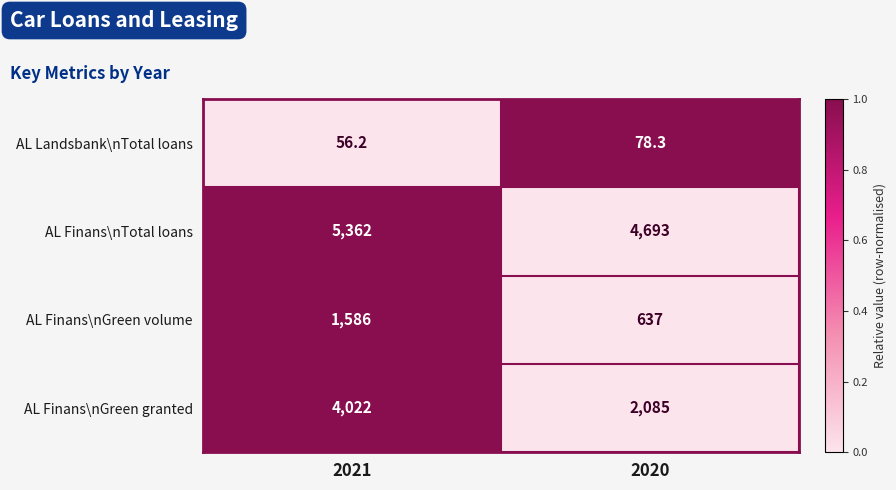

Reading left to right, what are all the values shown in this chart?

AL Landsbank\nTotal loans: 2021=56.2	2020=78.3
AL Finans\nTotal loans: 2021=5362.0	2020=4693.0
AL Finans\nGreen volume: 2021=1586.0	2020=637.0
AL Finans\nGreen granted: 2021=4022.0	2020=2085.0